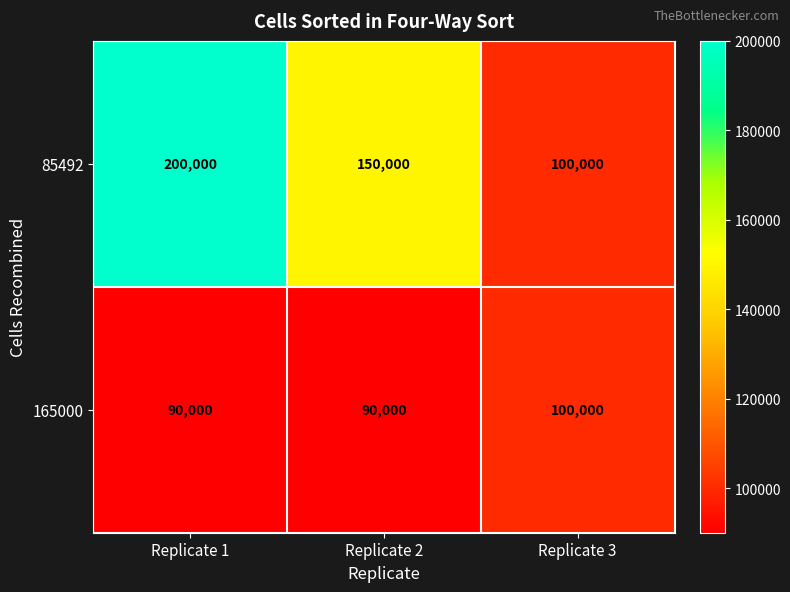

Rank the series by their maximum value, from lowest to highest.

165000, 85492